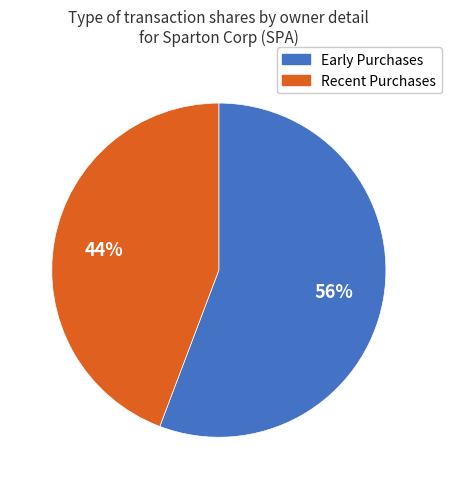

To the nearest percent, what is the average slice percentage?

50%